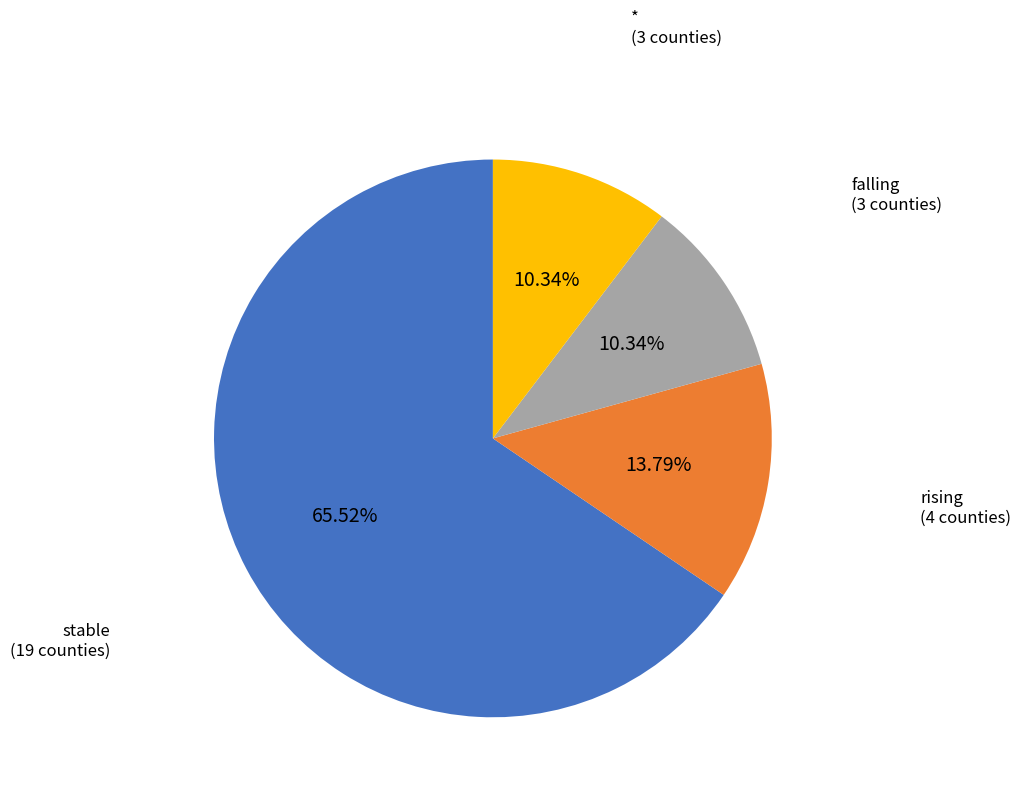

Which category accounts for the majority?

stable